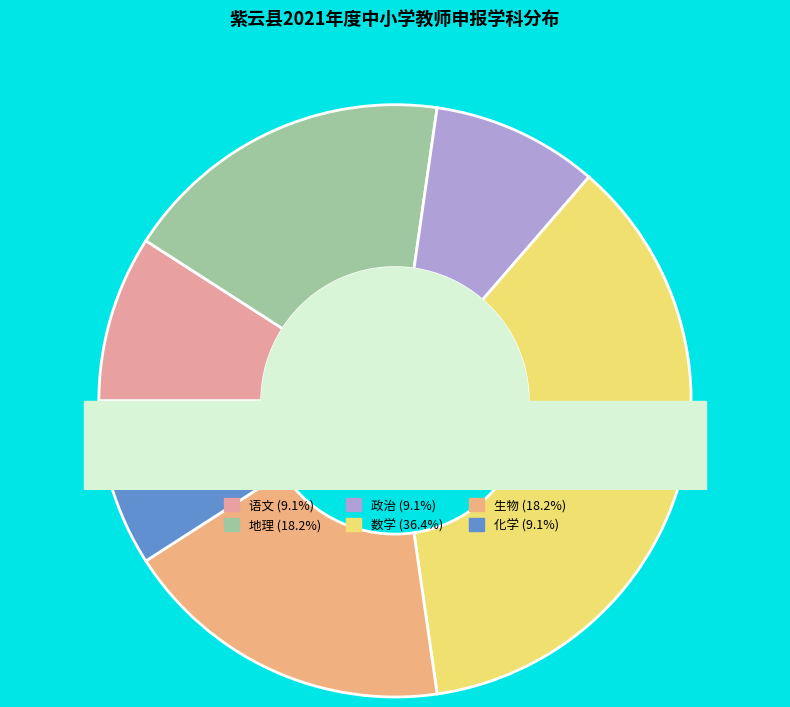

Is there any slice that represents more than half of the pie?

No